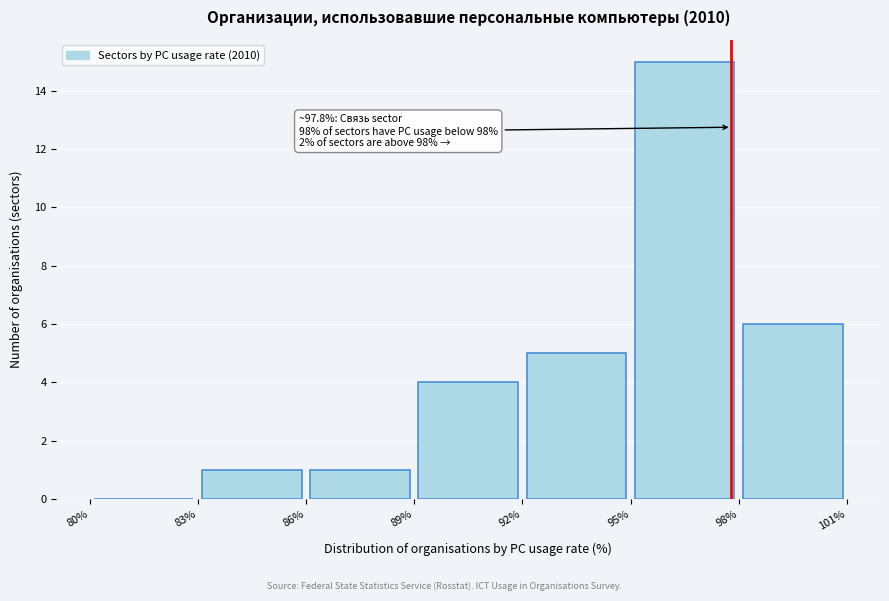

Over which range of the x-axis is the bar tallest?

95% to 98%